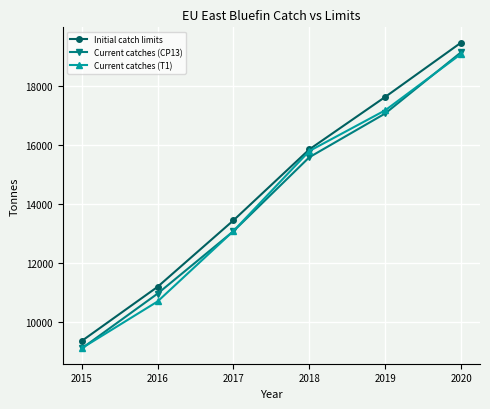

Which label corresponds to the smallest value in the chart?

2015